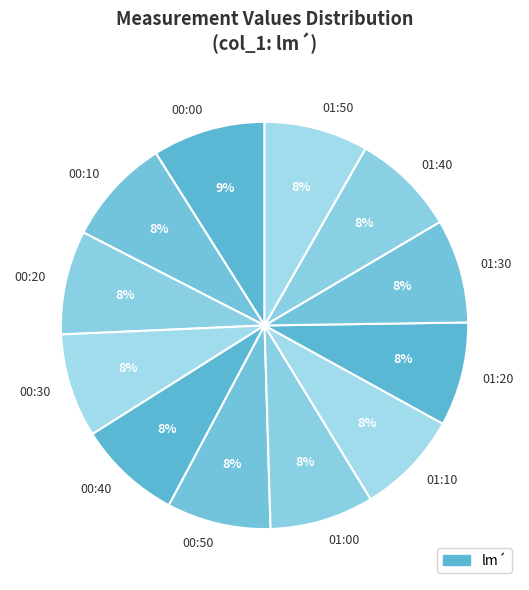

Does any single category account for the majority?

No